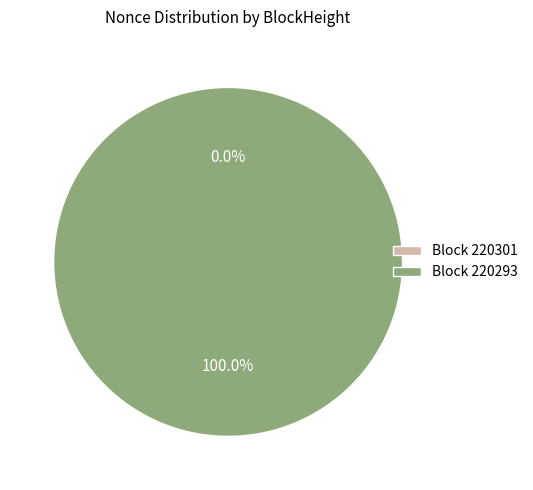

Which category has the biggest portion of the pie?

220293